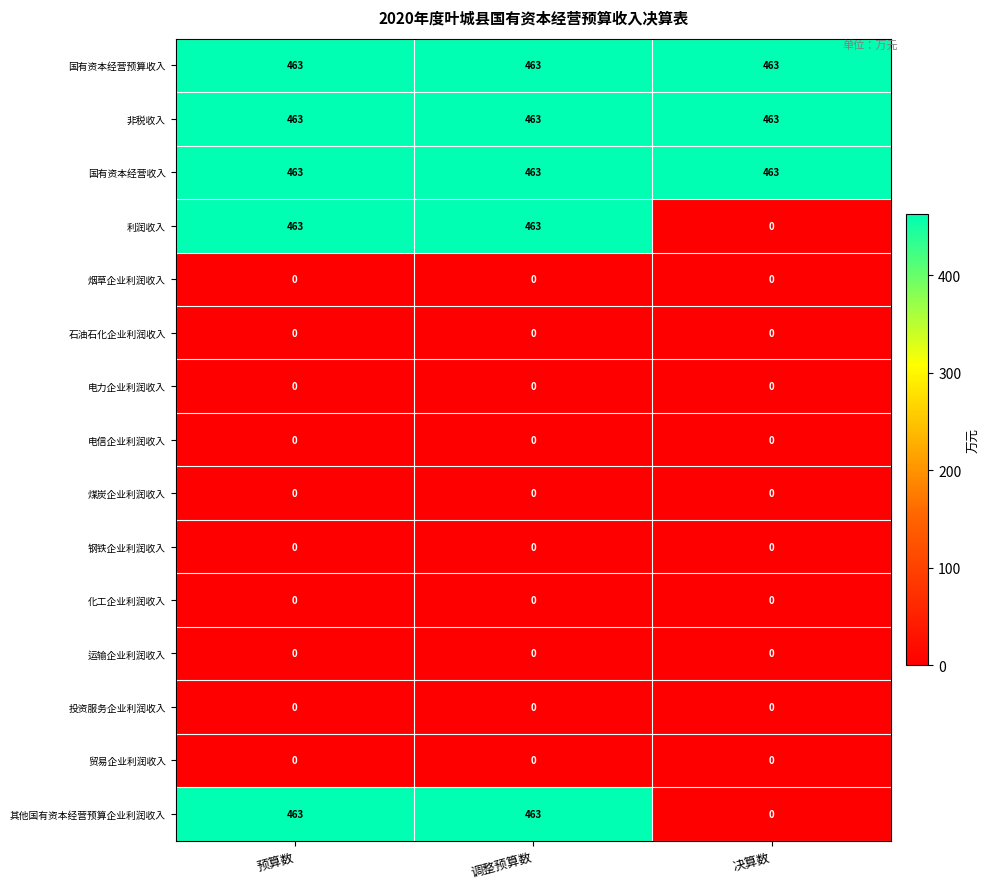

True or false: 利润收入 has a value of -216 at 决算数.

False